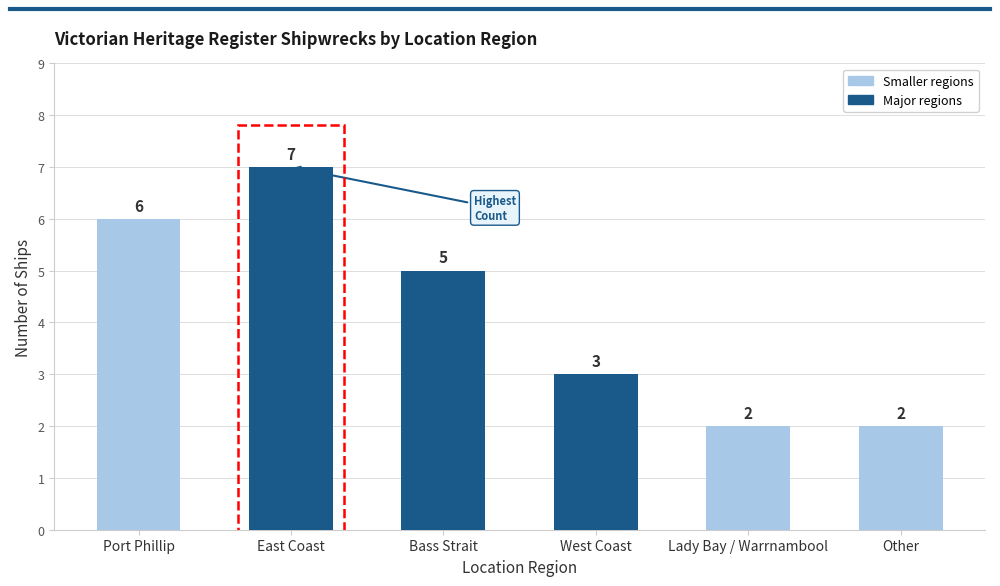

What is the value of the 2nd bar from the left?

7